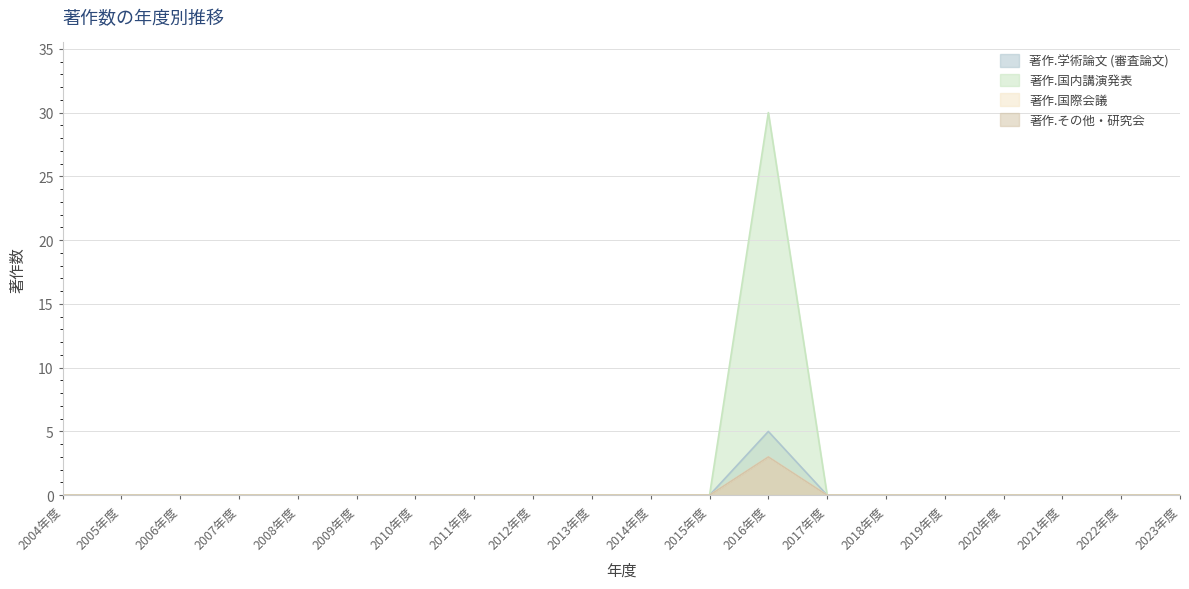

How many categories are shown in the chart?

20